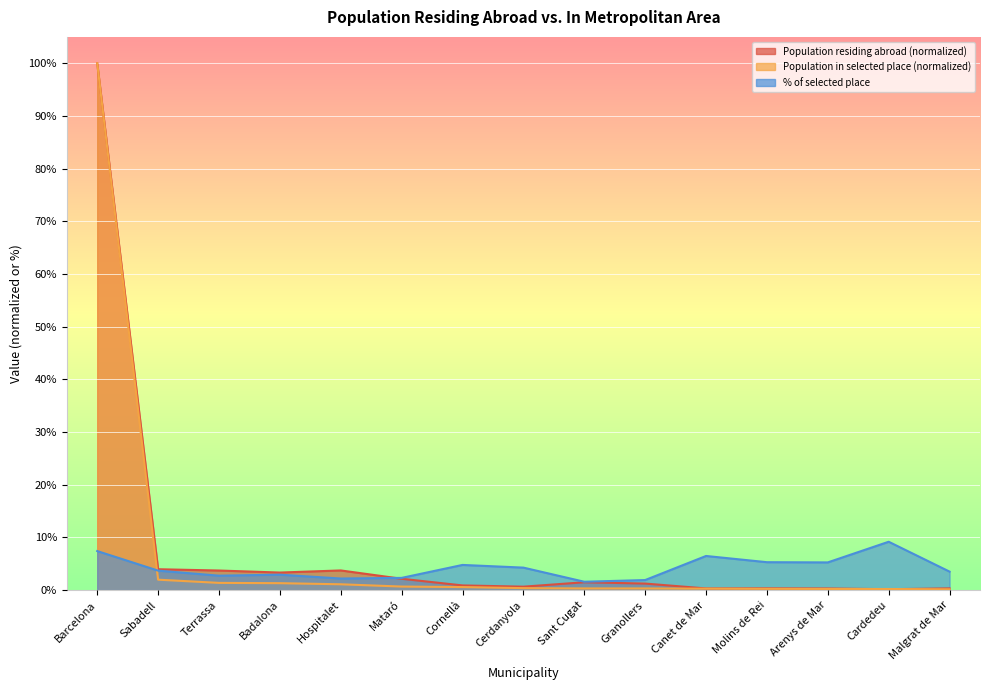

What is the total value across all series at Canet de Mar?

7.1